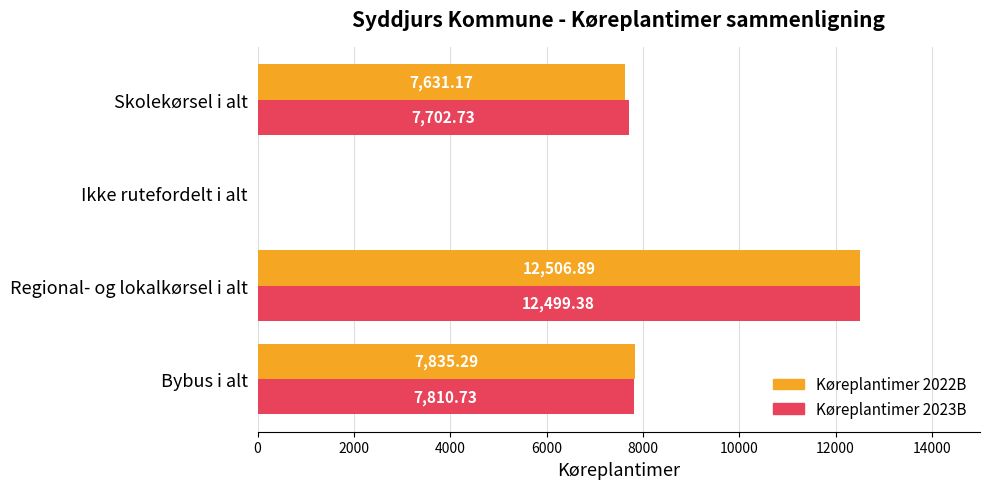

Which label corresponds to the largest value in the chart?

Regional- og lokalkørsel i alt